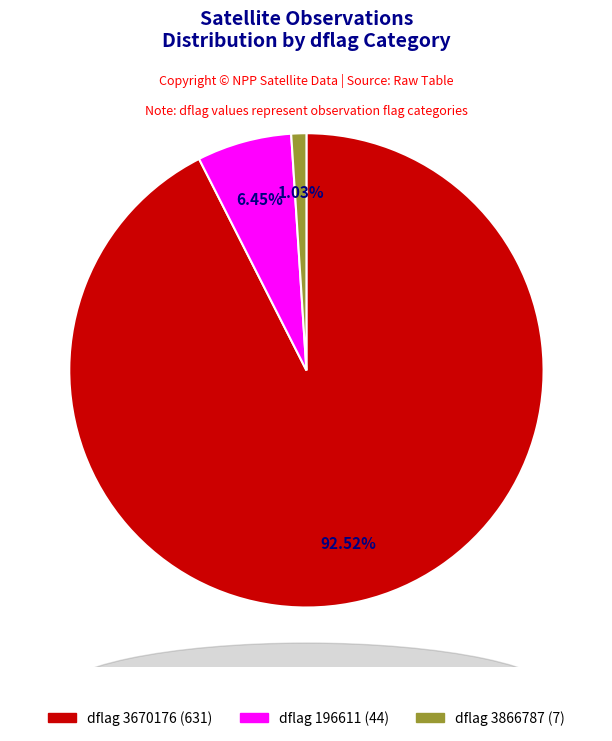

Is there a majority slice in this chart?

Yes